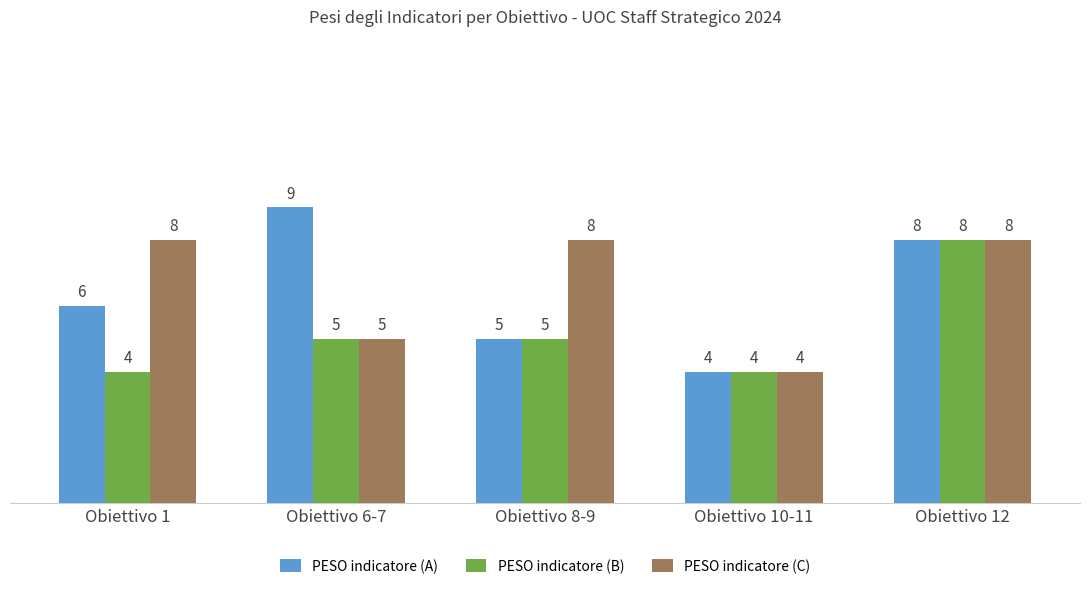

What is the spread (max minus min) of values at Obiettivo 1?

4